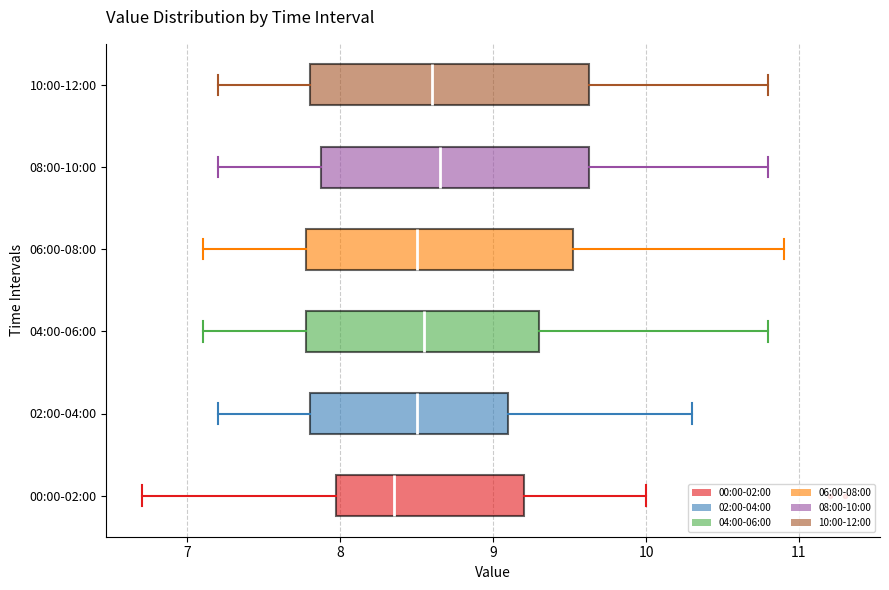

Reading bottom to top, read every box against the x-axis: the position of its median line, the range the box covers, and the ends of its whiskers. The values are not printed on the chart, so give them approximately, as read against the axis.

00:00-02:00: median 8.4, box 8.0 to 9.2, whiskers 6.7 to 10.0
02:00-04:00: median 8.5, box 7.8 to 9.1, whiskers 7.2 to 10.3
04:00-06:00: median 8.6, box 7.8 to 9.3, whiskers 7.1 to 10.8
06:00-08:00: median 8.5, box 7.8 to 9.5, whiskers 7.1 to 10.9
08:00-10:00: median 8.7, box 7.9 to 9.6, whiskers 7.2 to 10.8
10:00-12:00: median 8.6, box 7.8 to 9.6, whiskers 7.2 to 10.8